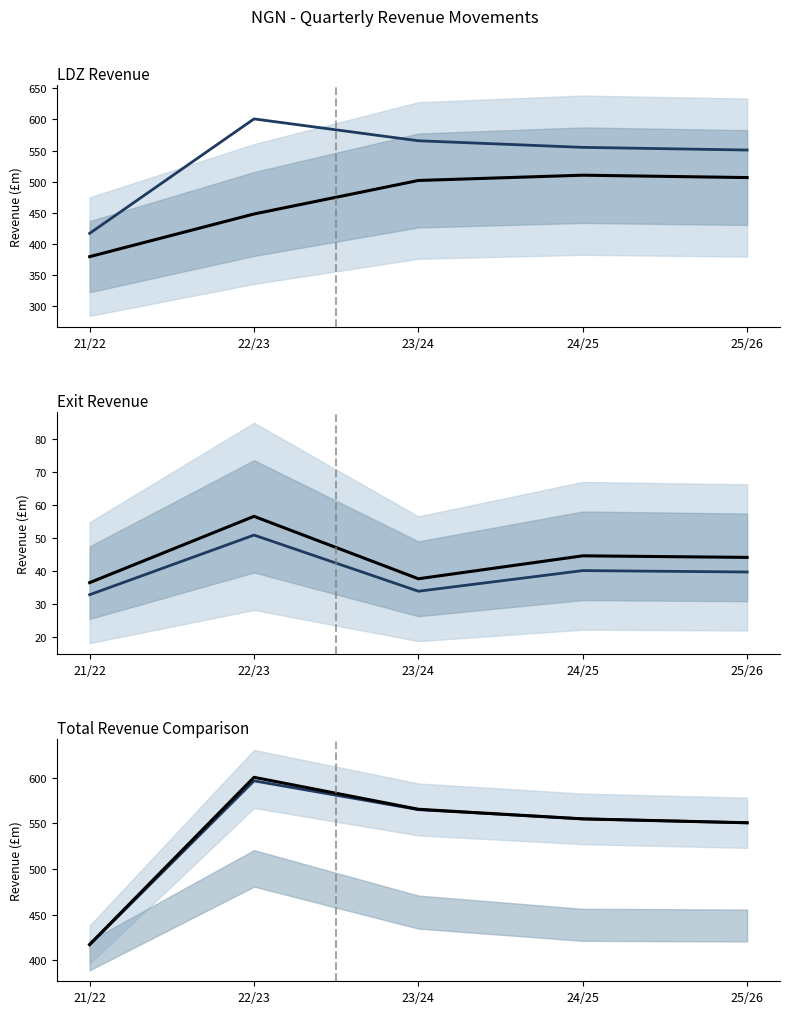

The value of Recovered Revenue at 24/25 is 373.7. True or false?

False